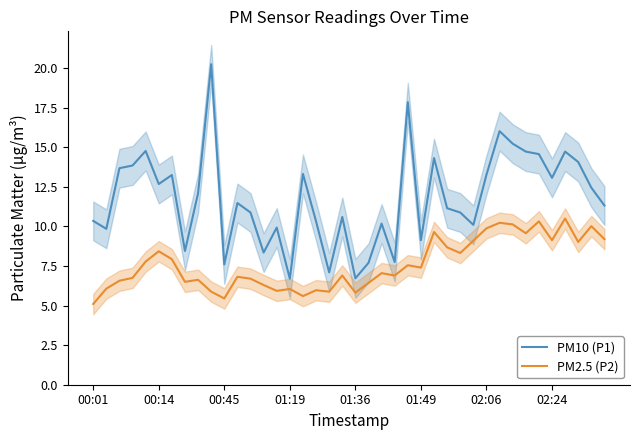

True or false: PM10 (P1) and PM2.5 (P2) intersect in this chart.

False